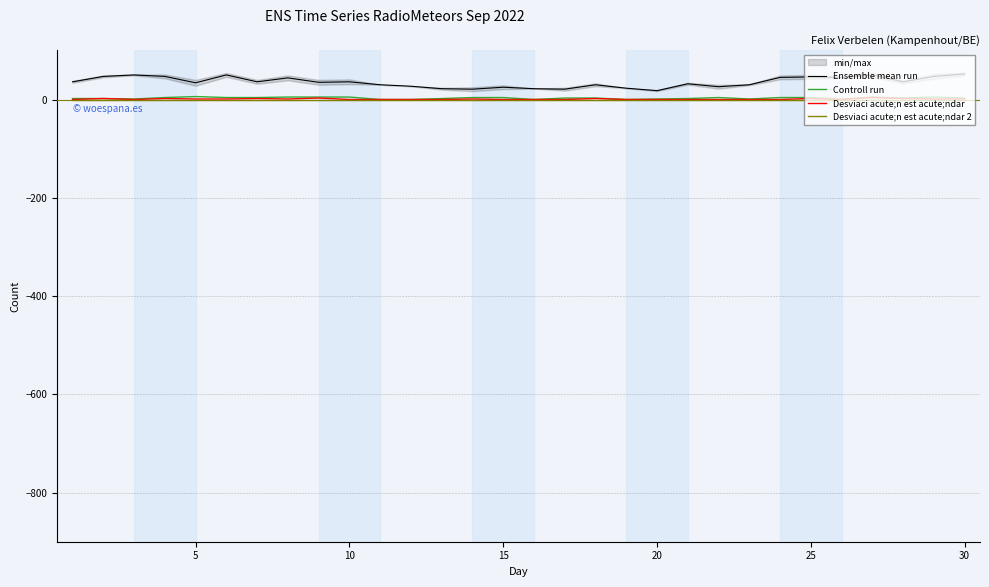

True or false: Desviaci acute;n est acute;ndar 2 has a value of 0 at 30.

True